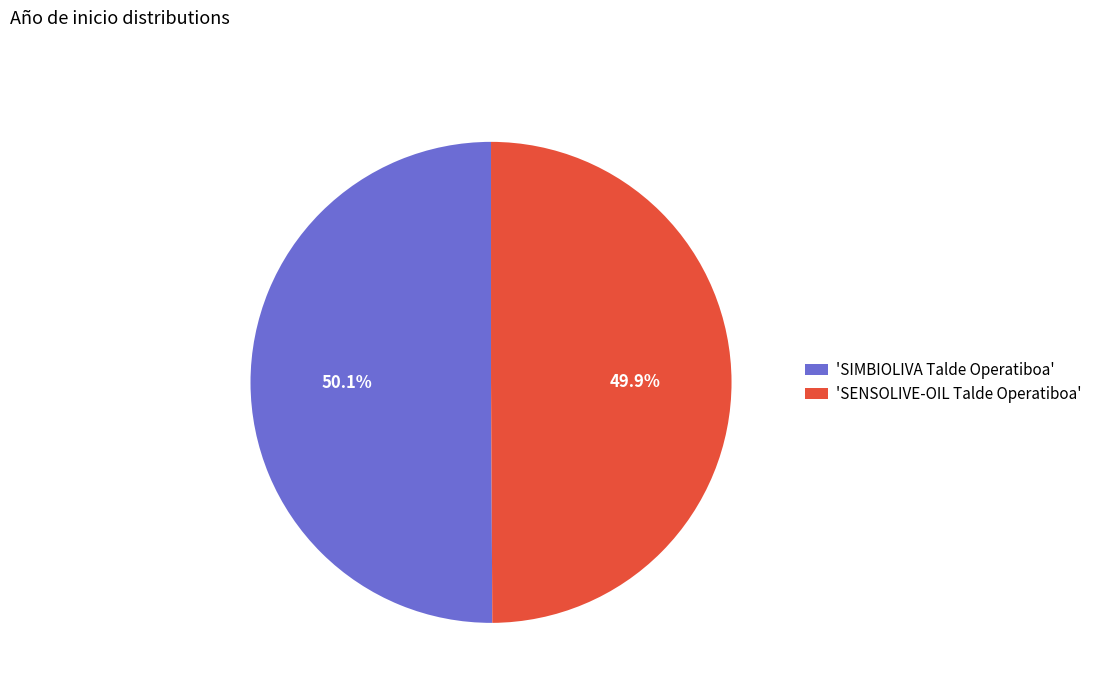

Count the number of slices in the pie.

2